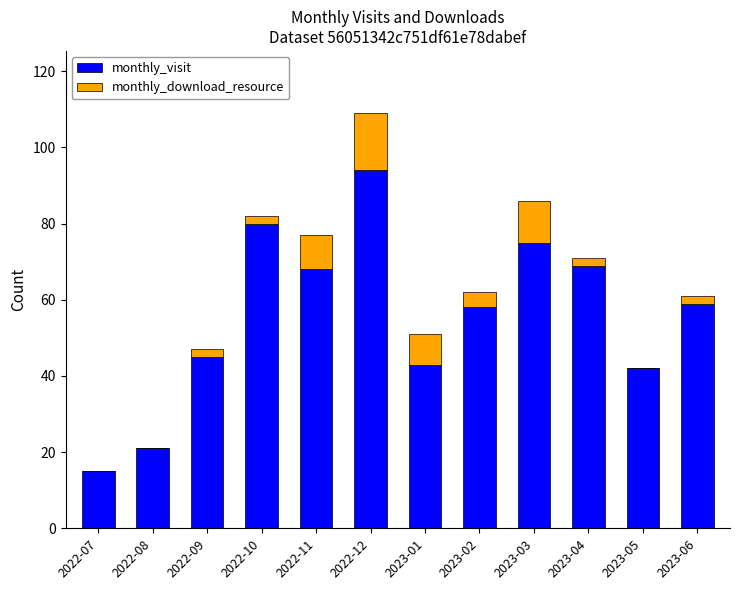

What is the sum of the monthly_visit values at 2023-03 and 2023-05?

117